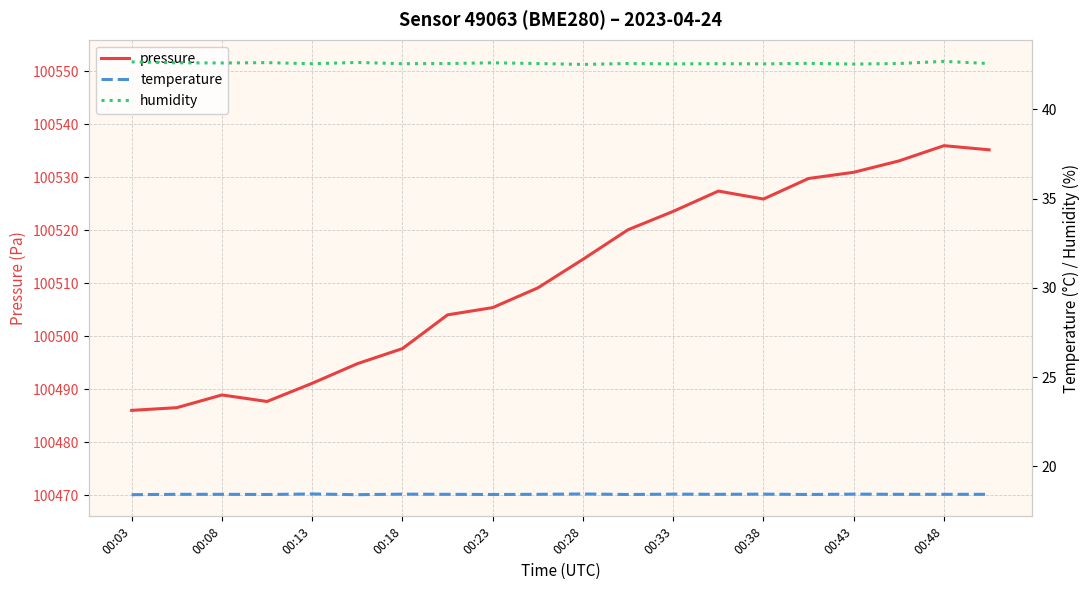

The pressure series shows 100530.9 at 00:43. True or false?

True